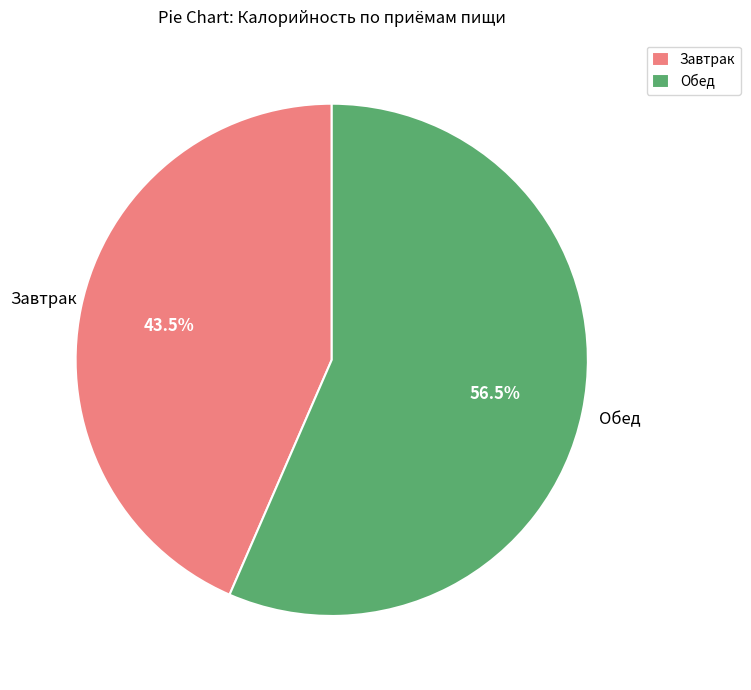

Which category has the smallest portion of the pie?

Завтрак